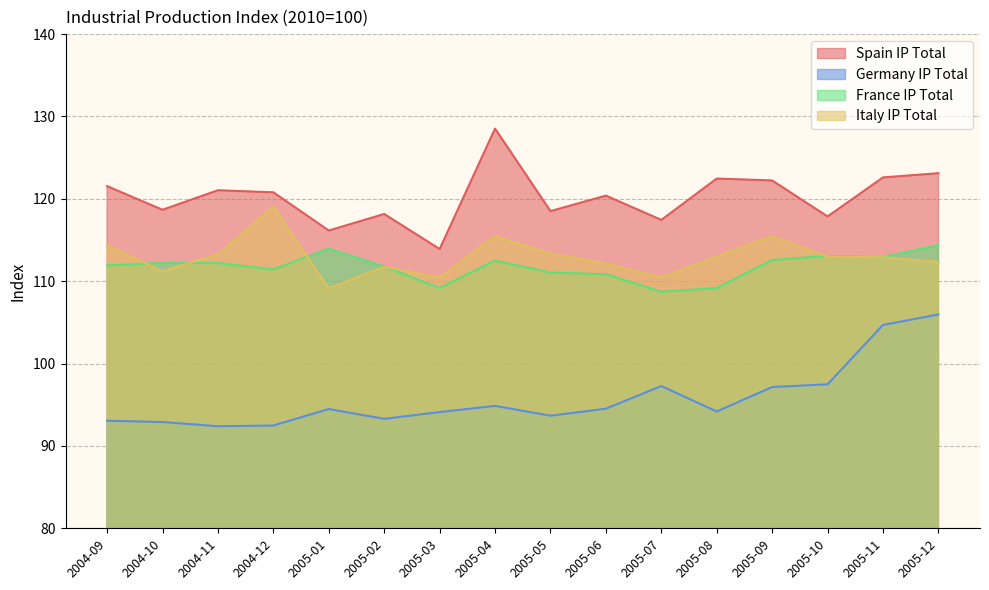

How many values in the Italy IP Total series exceed 112?

11